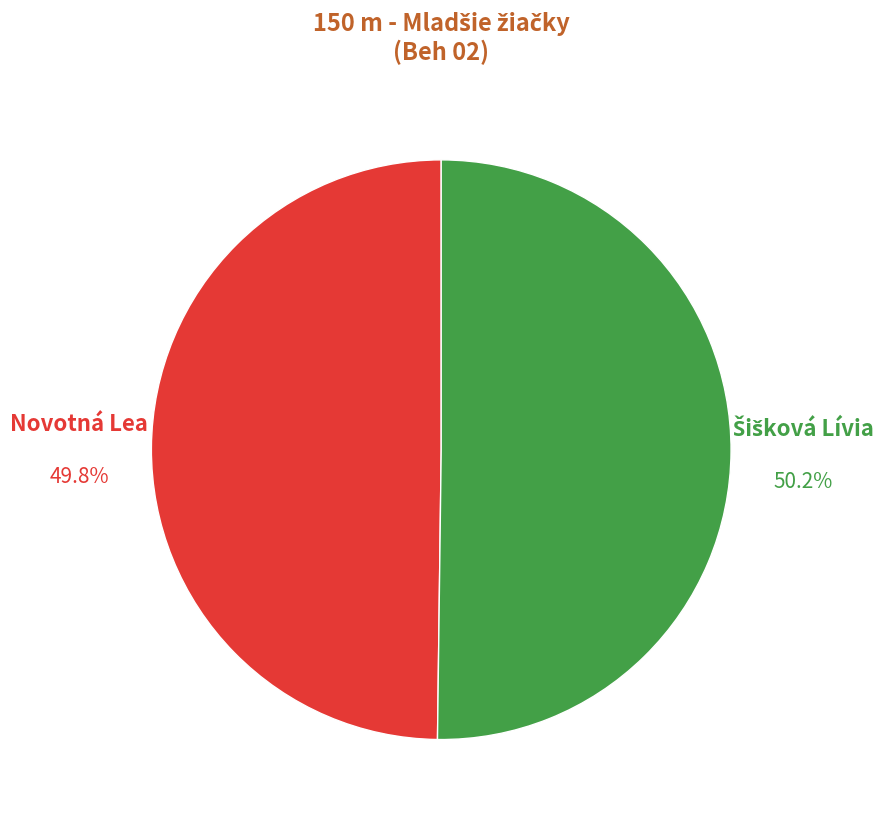

Does any single category account for the majority?

Yes